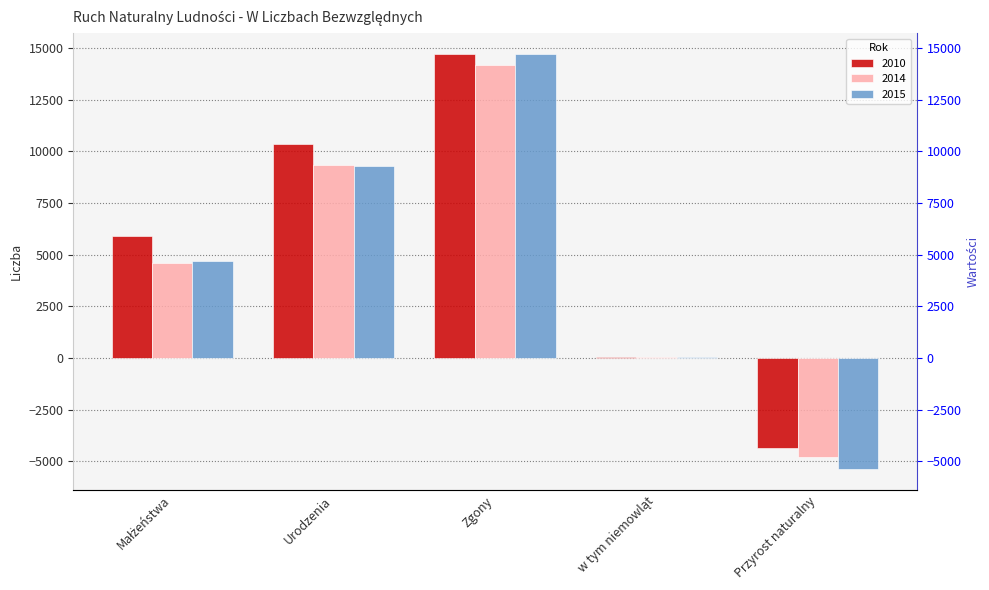

What is the difference between the highest and lowest values at Zgony?

559